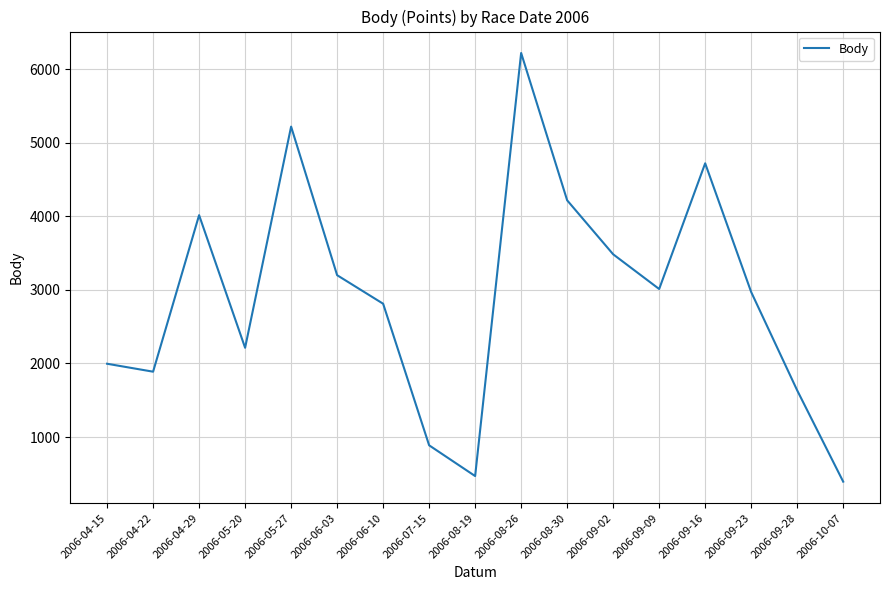

Is it true that the value at 2006-04-22 is 577?

False